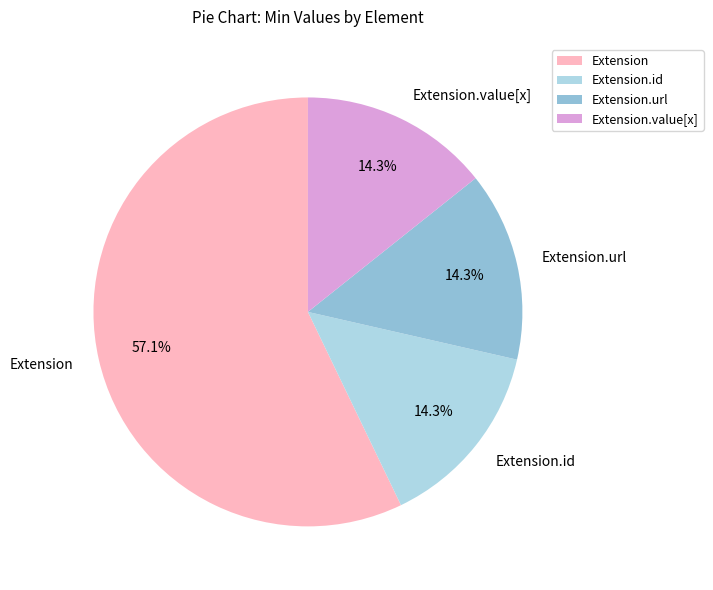

Which category has the biggest portion of the pie?

Extension